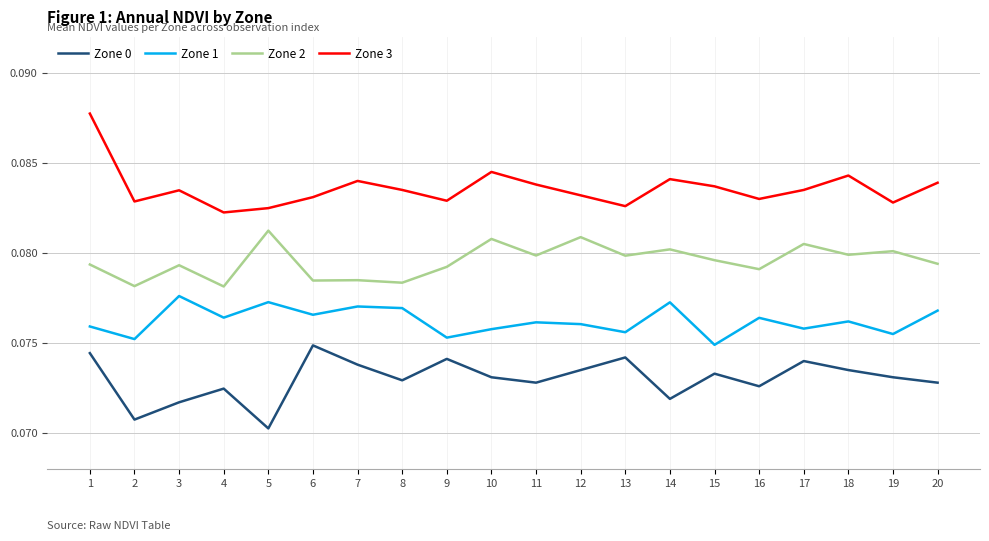

Is the value of Zone 2 at 10 greater than the value of Zone 3 at 14?

No